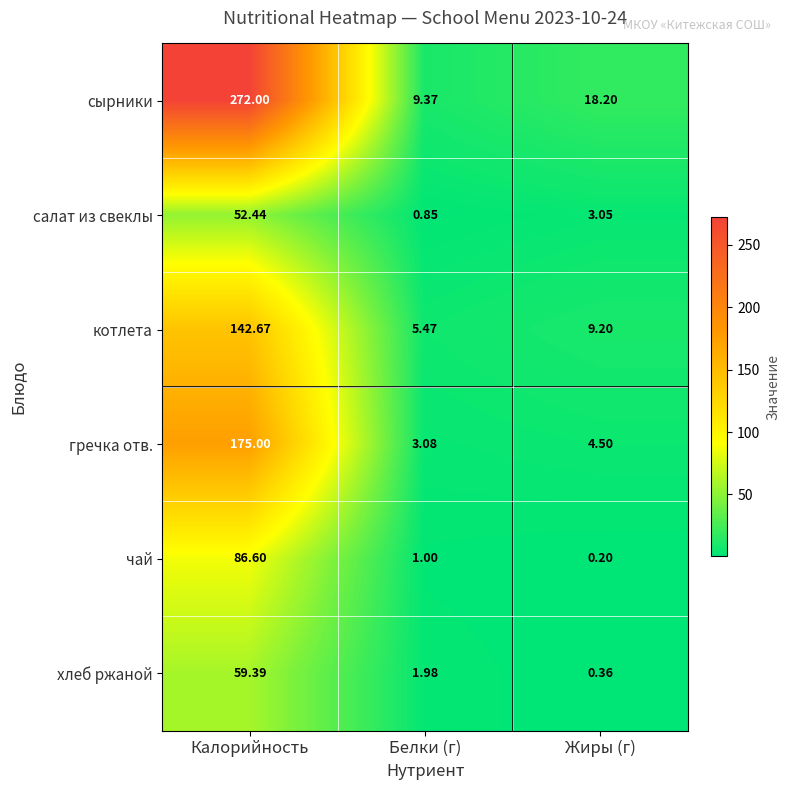

Where is котлета nearest to the value 74?

Жиры (г)